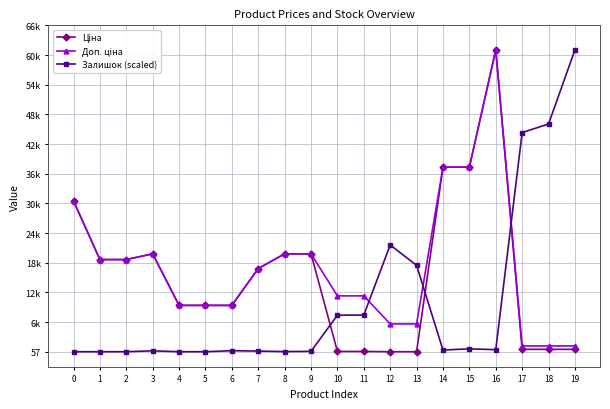

Is this an area chart (filled region under the line)?

No